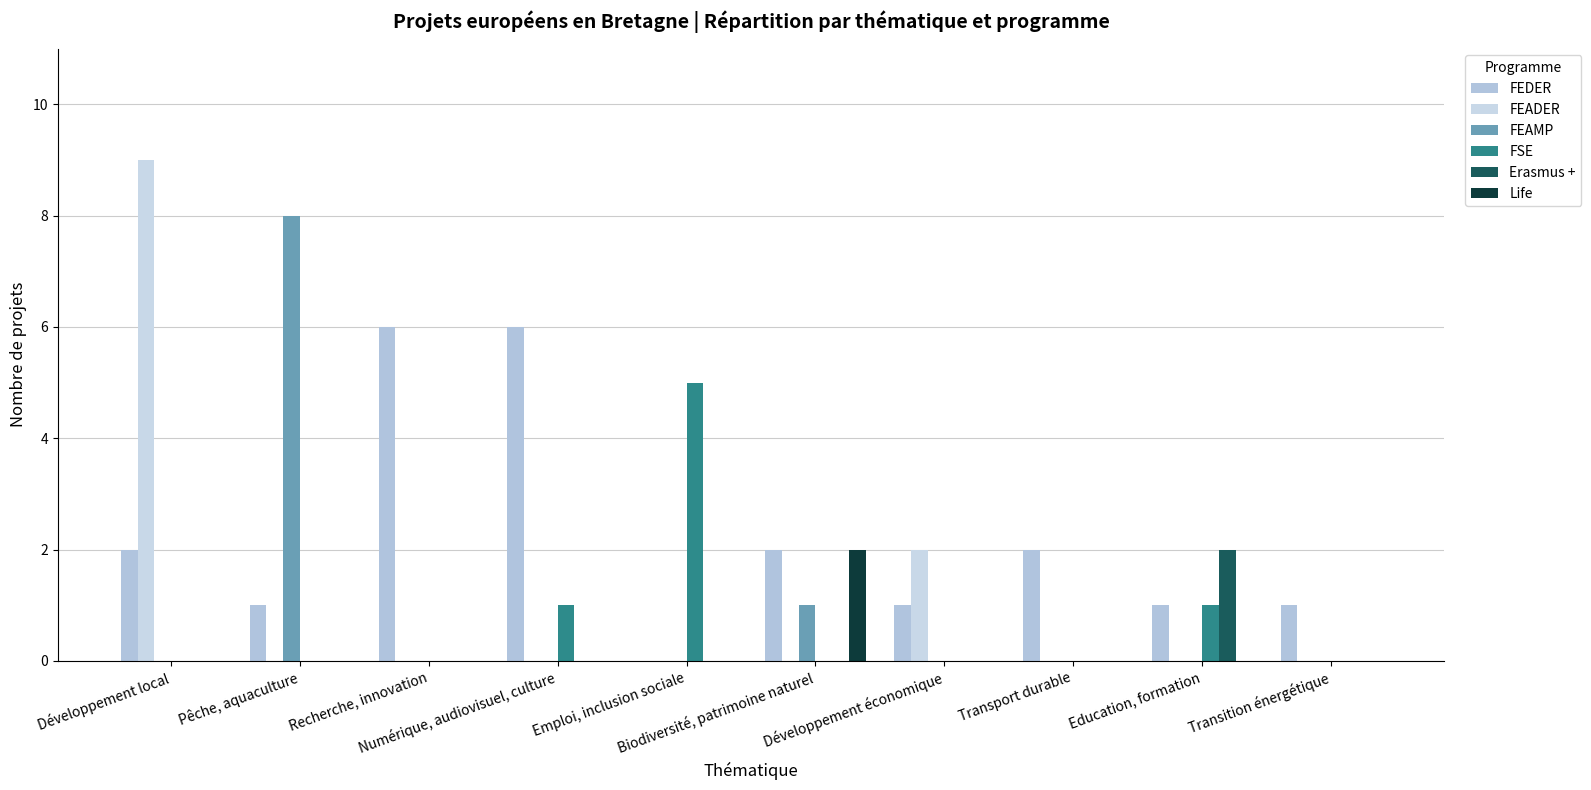

What is the label of the 3rd bar from the right?

Transport durable